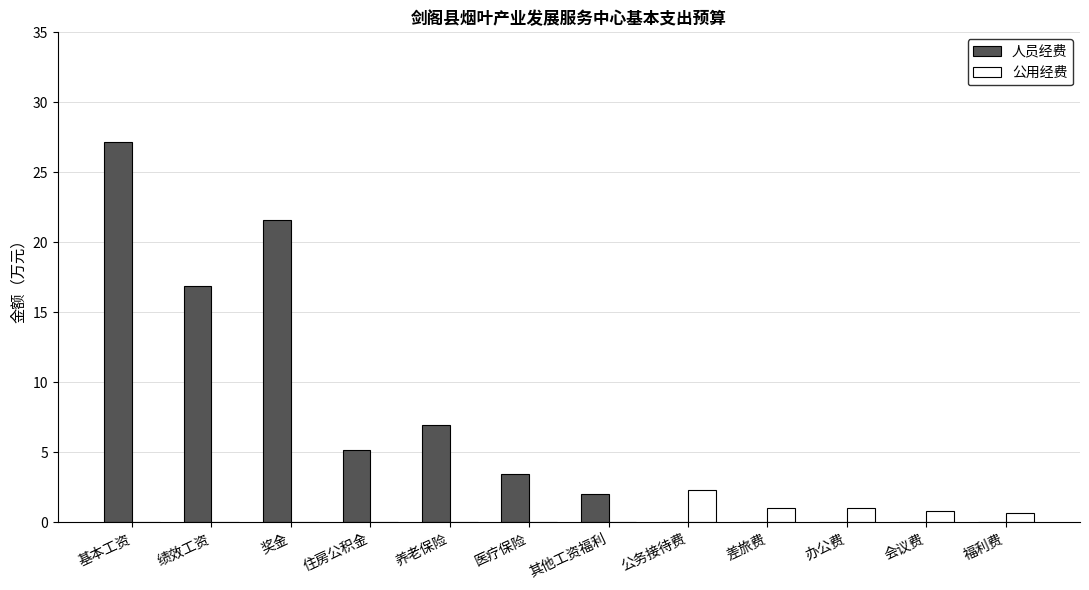

At which label is 人员经费 closest to 13?

绩效工资